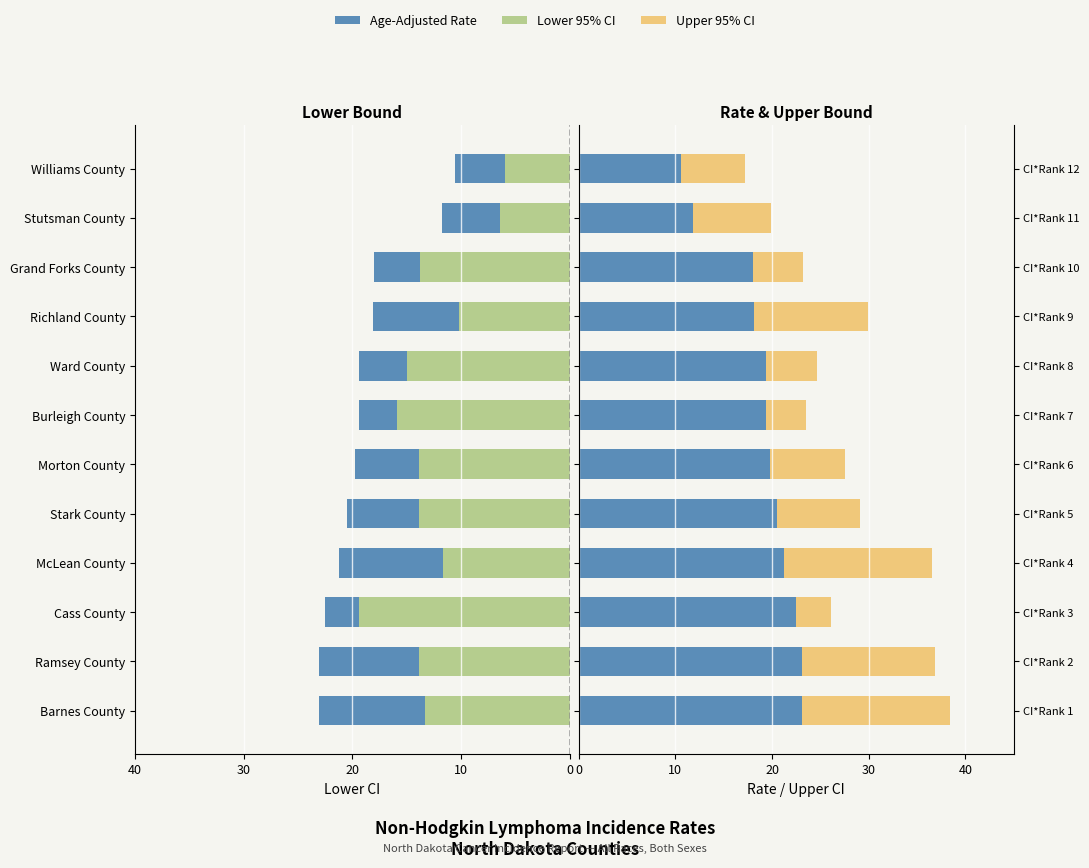

Count the number of categories in the chart.

12